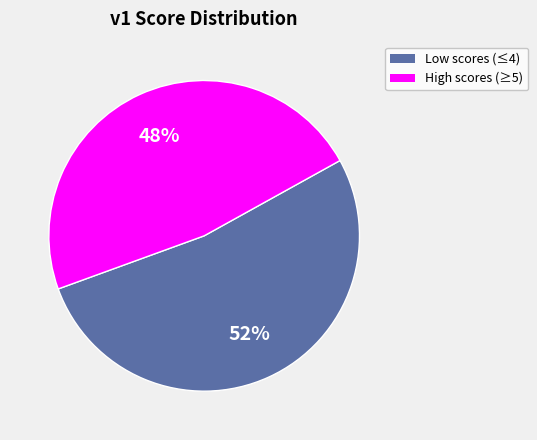

Is there any slice that represents more than half of the pie?

Yes